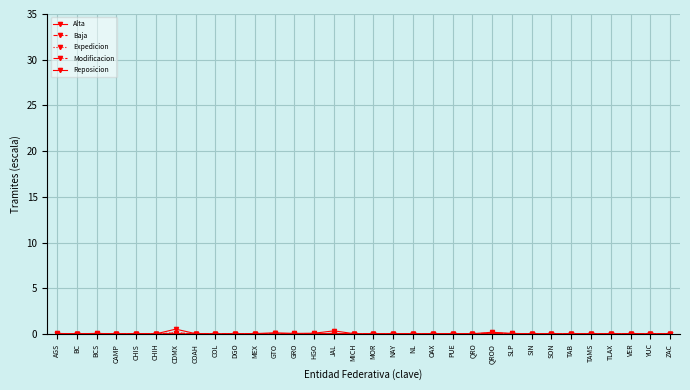

Reading left to right, transcribe all the data shown in this chart.

Alta: AGS=0.1	BC=0.0	BCS=0.1	CAMP=0.0	CHIS=0.0	CHIH=0.0	CDMX=0.5	COAH=0.0	COL=0.0	DGO=0.0	MEX=0.0	GTO=0.1	GRO=0.1	HGO=0.1	JAL=0.3	MICH=0.0	MOR=0.0	NAY=0.0	NL=0.0	OAX=0.0	PUE=0.0	QRO=0.0	QROO=0.2	SLP=0.1	SIN=0.0	SON=0.0	TAB=0.0	TAMS=0.0	TLAX=0.0	VER=0.0	YUC=0.0	ZAC=0.0
Baja: AGS=0.0	BC=0.0	BCS=0.0	CAMP=0.0	CHIS=0.0	CHIH=0.0	CDMX=0.1	COAH=0.0	COL=0.0	DGO=0.0	MEX=0.0	GTO=0.1	GRO=0.0	HGO=0.0	JAL=0.1	MICH=0.0	MOR=0.0	NAY=0.0	NL=0.0	OAX=0.0	PUE=0.0	QRO=0.0	QROO=0.1	SLP=0.0	SIN=0.0	SON=0.0	TAB=0.0	TAMS=0.0	TLAX=0.0	VER=0.0	YUC=0.0	ZAC=0.0
Expedicion: AGS=0.0	BC=0.0	BCS=0.0	CAMP=0.0	CHIS=0.0	CHIH=0.0	CDMX=0.1	COAH=0.0	COL=0.0	DGO=0.0	MEX=0.0	GTO=0.0	GRO=0.0	HGO=0.0	JAL=0.0	MICH=0.0	MOR=0.0	NAY=0.0	NL=0.0	OAX=0.0	PUE=0.0	QRO=0.0	QROO=0.0	SLP=0.0	SIN=0.0	SON=0.0	TAB=0.0	TAMS=0.0	TLAX=0.0	VER=0.0	YUC=0.0	ZAC=0.0
Modificacion: AGS=0.0	BC=0.0	BCS=0.0	CAMP=0.0	CHIS=0.0	CHIH=0.0	CDMX=0.0	COAH=0.0	COL=0.0	DGO=0.0	MEX=0.0	GTO=0.0	GRO=0.0	HGO=0.0	JAL=0.1	MICH=0.0	MOR=0.0	NAY=0.0	NL=0.0	OAX=0.0	PUE=0.0	QRO=0.0	QROO=0.0	SLP=0.0	SIN=0.0	SON=0.0	TAB=0.0	TAMS=0.0	TLAX=0.0	VER=0.0	YUC=0.0	ZAC=0.0
Reposicion: AGS=0.0	BC=0.0	BCS=0.0	CAMP=0.0	CHIS=0.0	CHIH=0.0	CDMX=0.0	COAH=0.0	COL=0.0	DGO=0.0	MEX=0.0	GTO=0.0	GRO=0.0	HGO=0.0	JAL=0.1	MICH=0.0	MOR=0.0	NAY=0.0	NL=0.0	OAX=0.0	PUE=0.0	QRO=0.0	QROO=0.0	SLP=0.0	SIN=0.0	SON=0.0	TAB=0.0	TAMS=0.0	TLAX=0.0	VER=0.0	YUC=0.0	ZAC=0.0